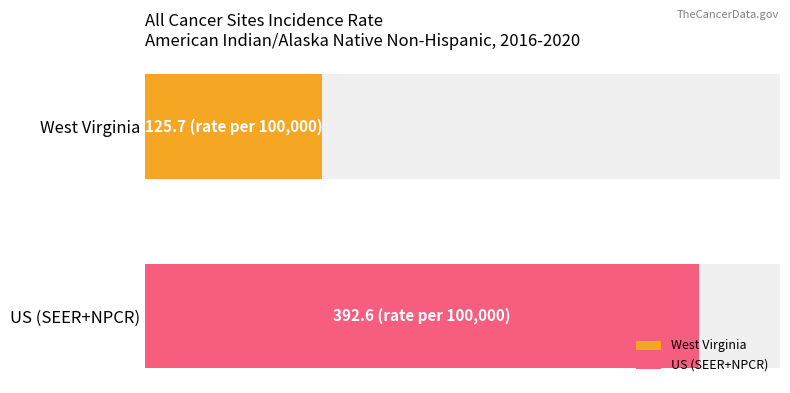

At which label is Age-Adjusted Incidence Rate closest to 259?

West Virginia